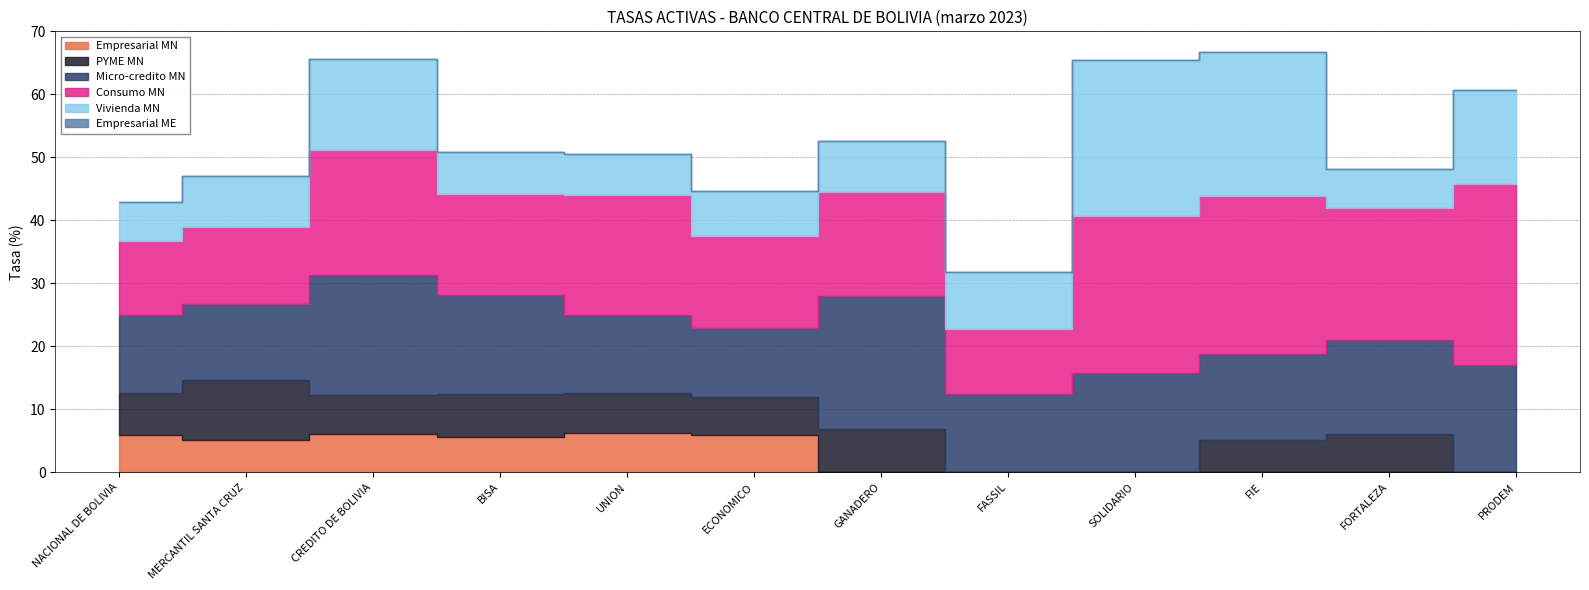

Is the value of Empresarial ME at SOLIDARIO greater than the value of Micro-credito MN at CREDITO DE BOLIVIA?

No